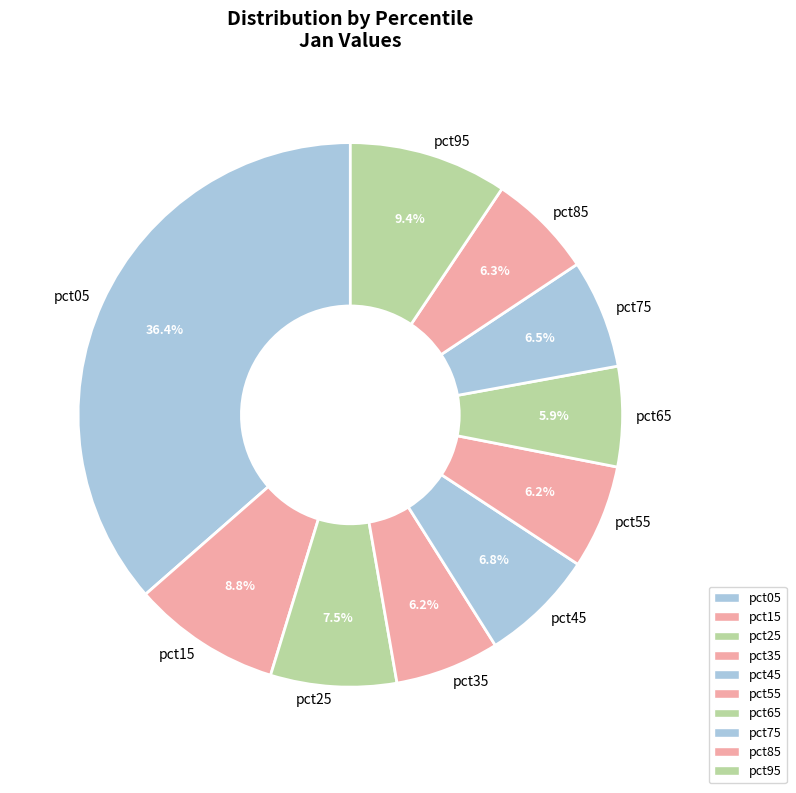

How many segments does this pie chart have?

10